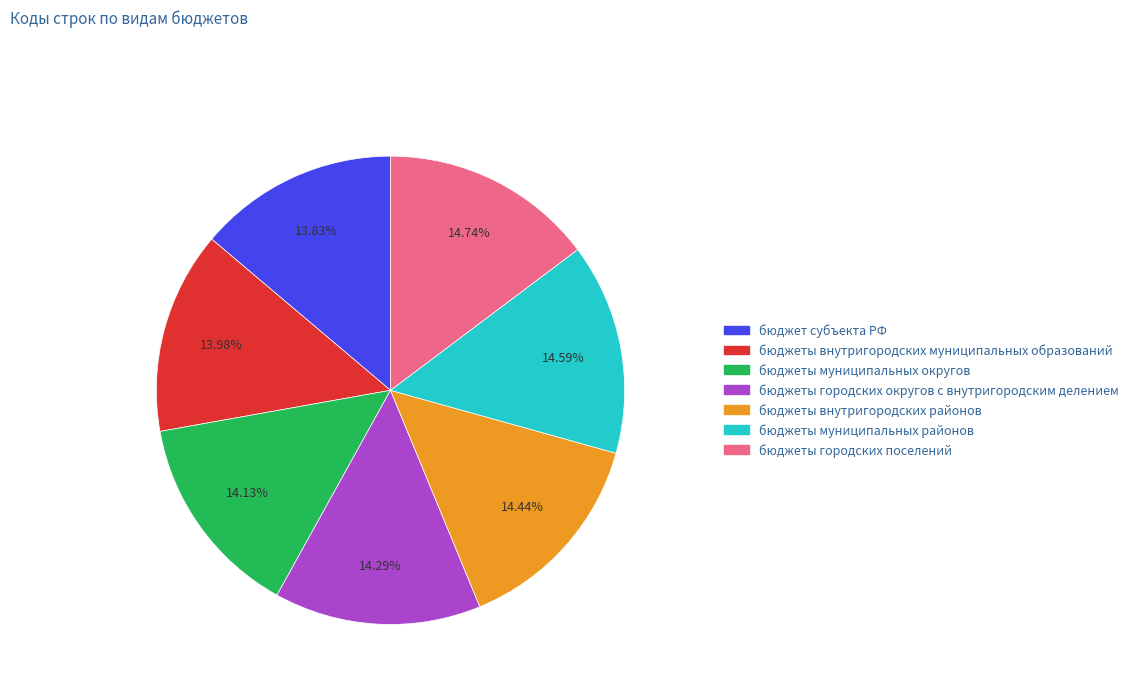

Is there a majority slice in this chart?

No